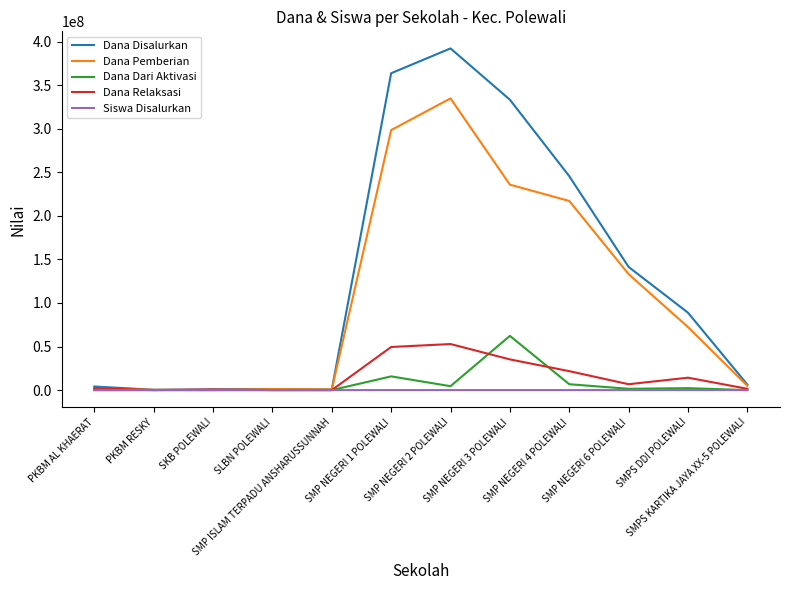

Which series has the widest spread of values?

Dana Disalurkan